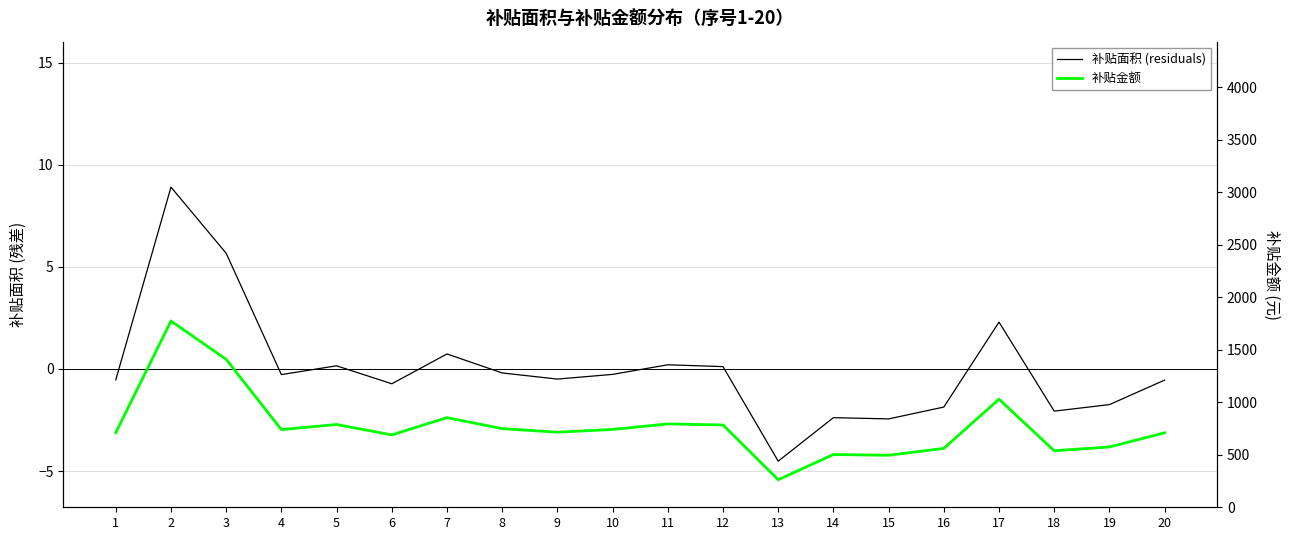

What is the lowest value of the 补贴面积 (residuals) series?

-4.5